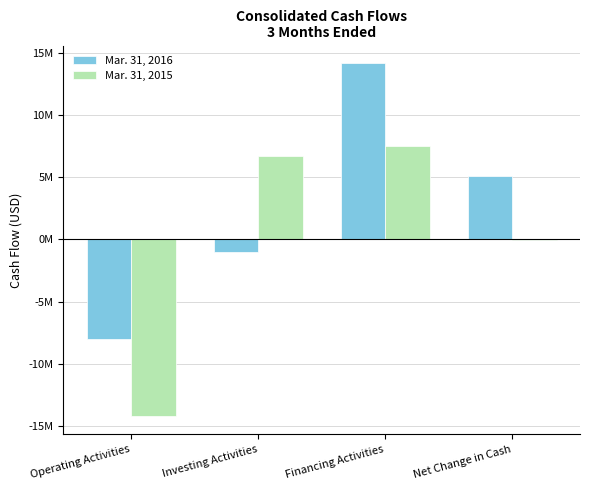

Read the Mar. 31, 2015 value at Financing Activities, to the nearest 10.

7493020